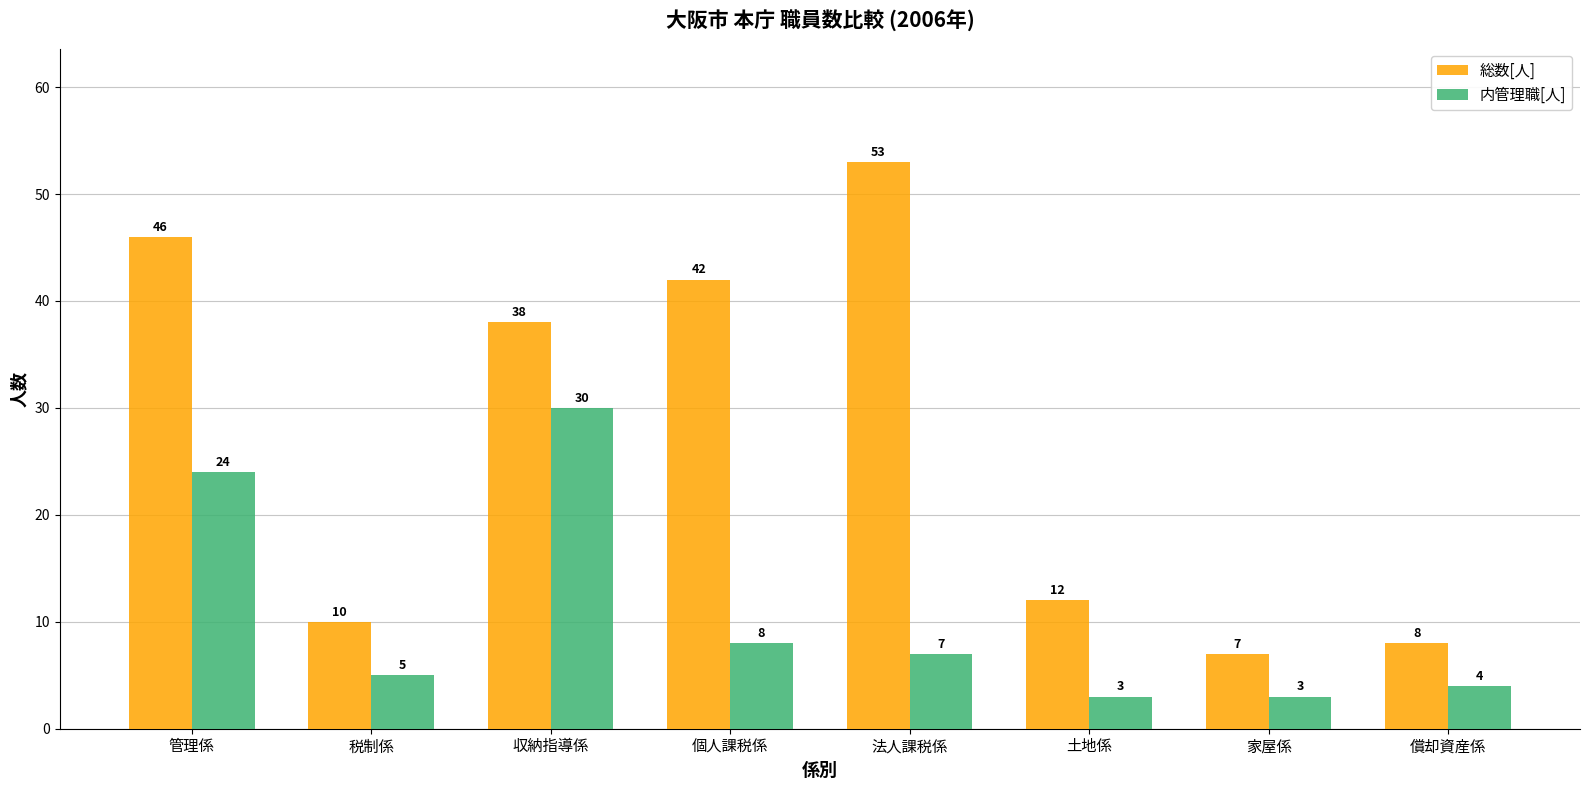

Which label corresponds to the largest value in the chart?

法人課税係